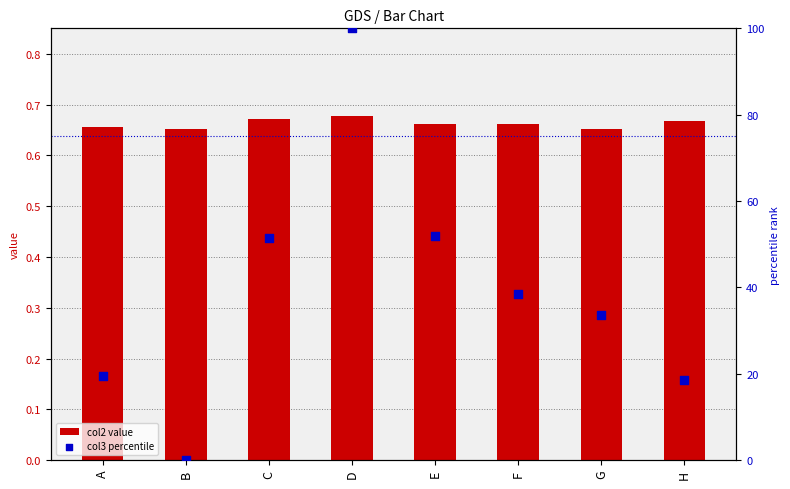

At how many categories does at least one series exceed 26?

5